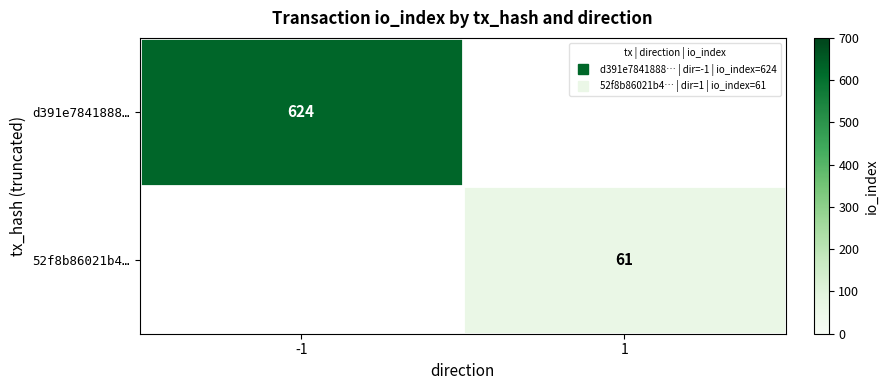

Rank the series at -1 from lowest to highest value.

d391e7841888…, 52f8b86021b4…